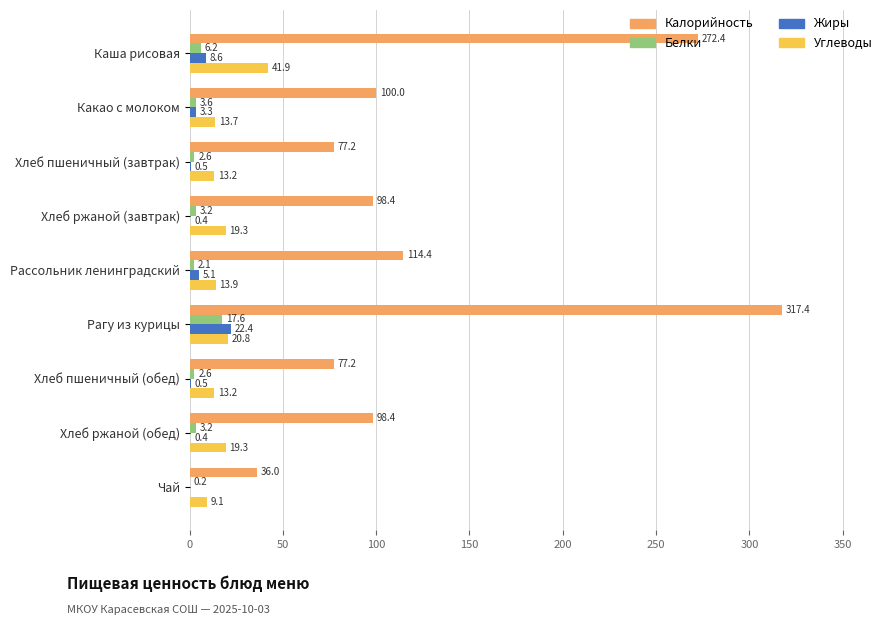

What is the sum of all Жиры values?

41.2